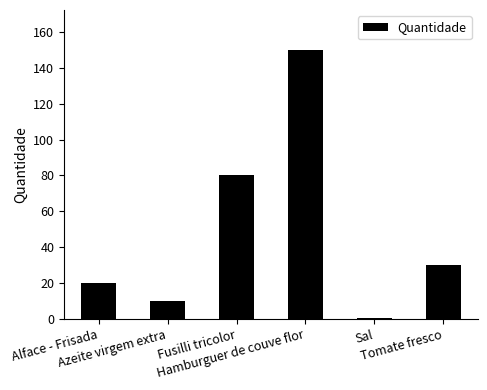

What is the greatest value displayed?

150.0